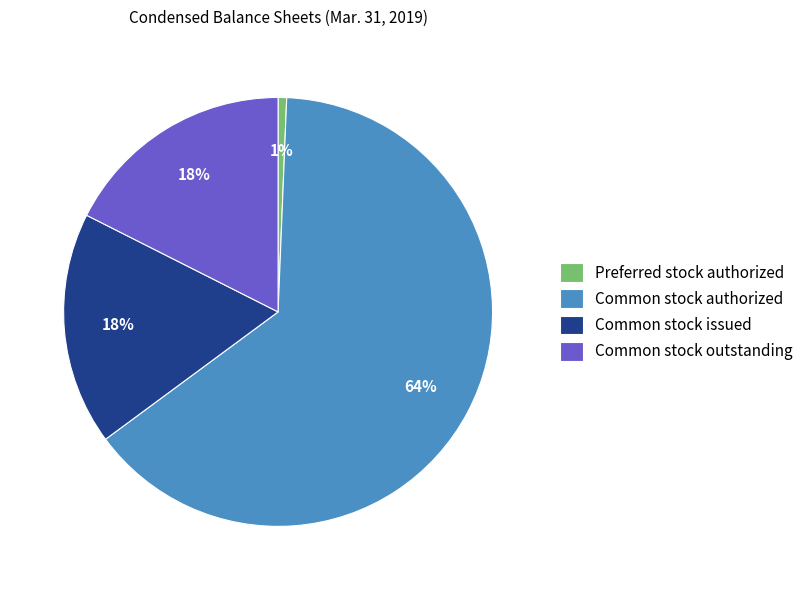

To the nearest percent, what portion does Common stock outstanding represent?

18%